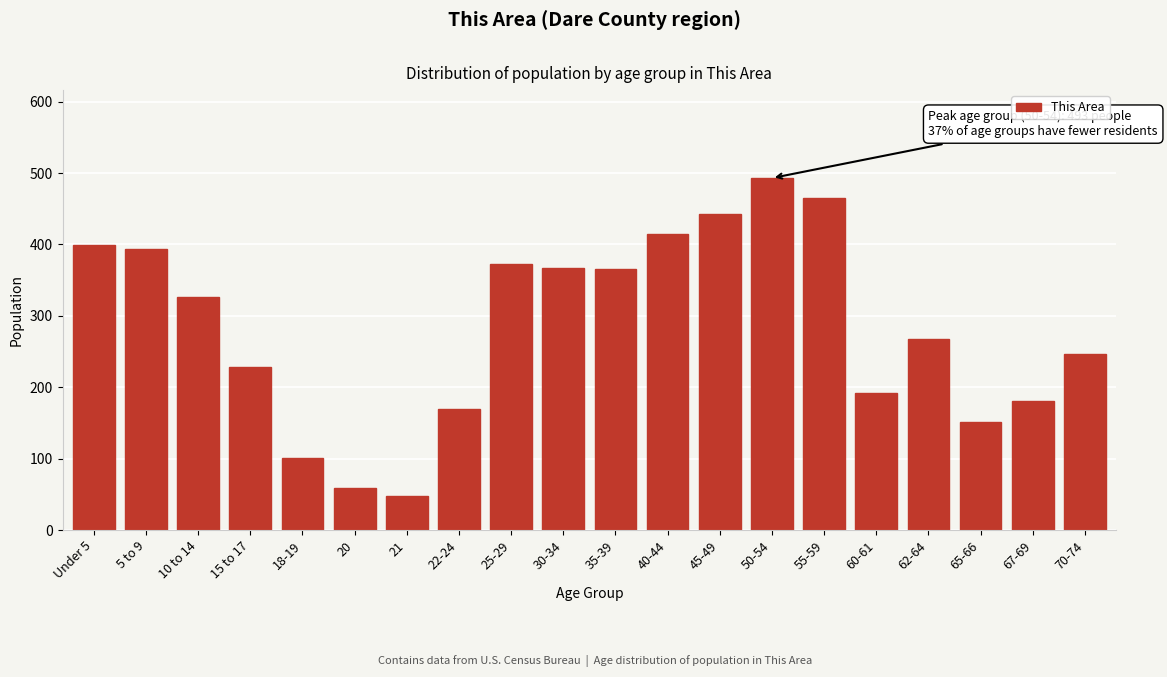

What is the sum of the values at Under 5 and 10 to 14?

725